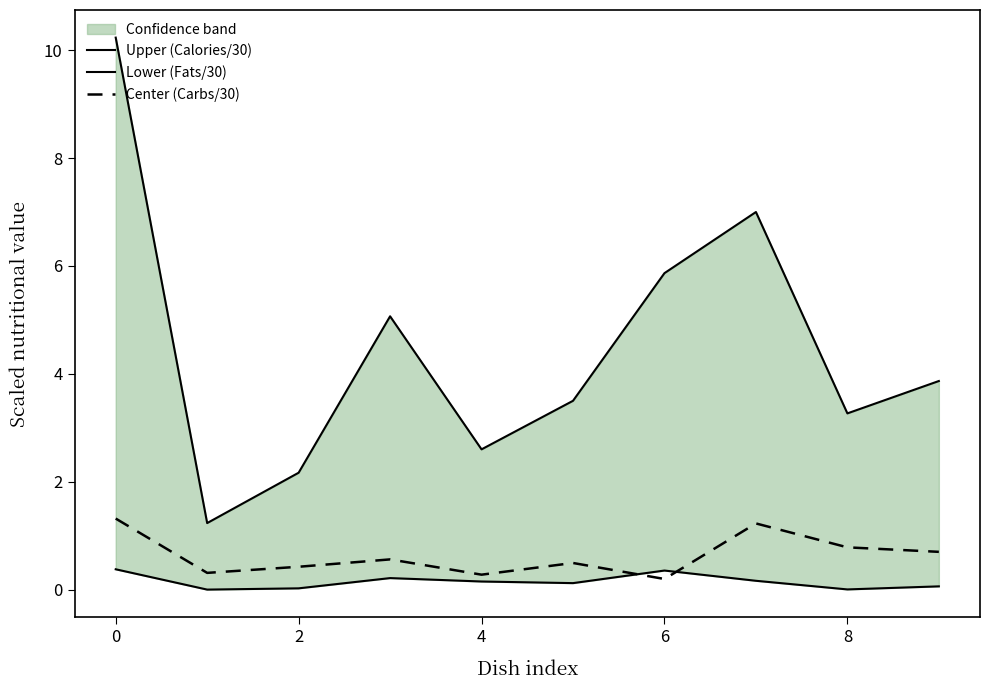

True or false: Center (Carbs/30) has a value of 0.5 at 0.

False